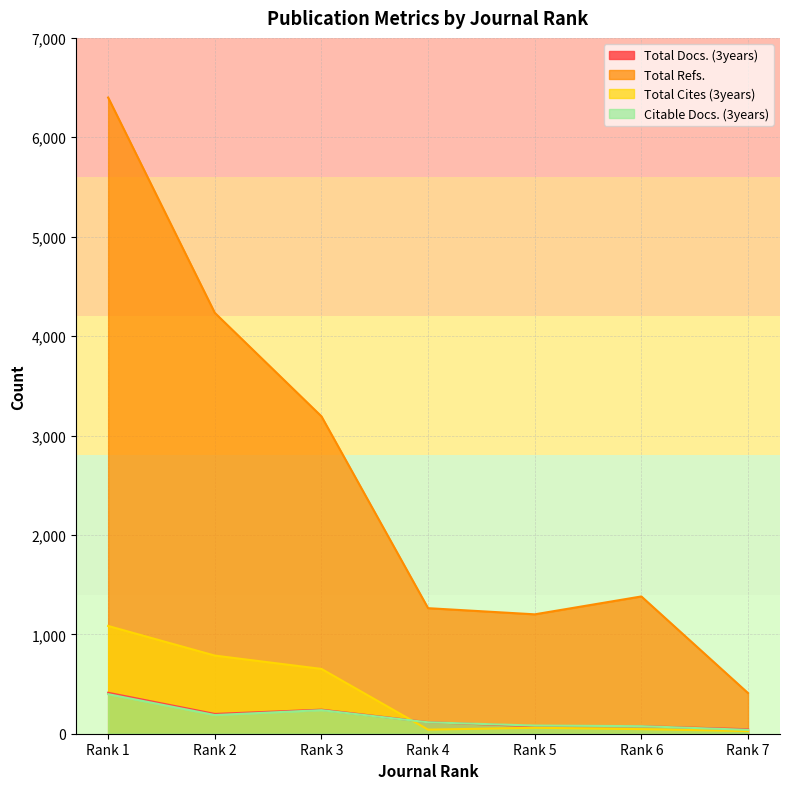

How many data points in Total Docs. (3years) are above 116?

3